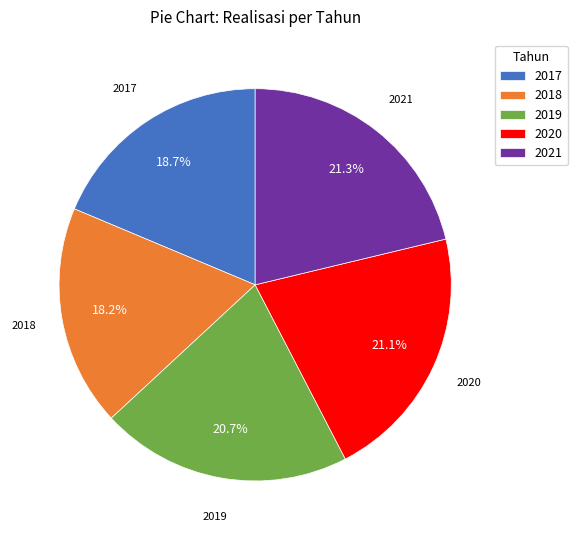

Approximately how many times larger is the value at 2021 compared to 2018?

1.2